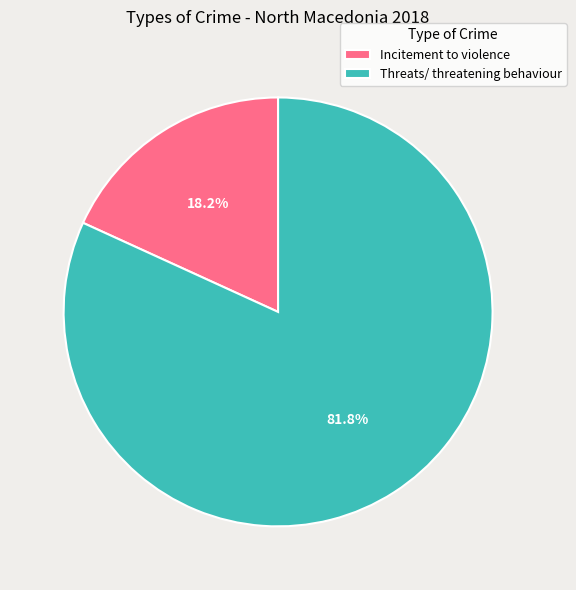

What is the smallest slice in the pie chart?

Incitement to violence